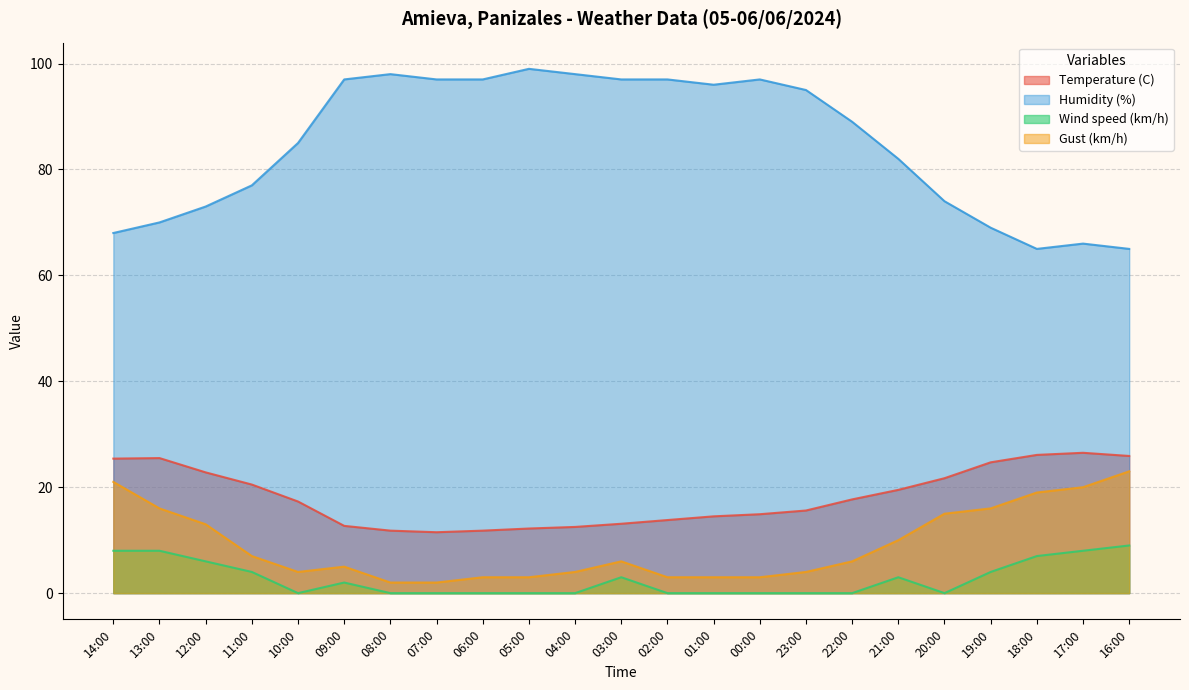

Which series changed the most between 23:00 and 21:00?

Humidity (%)